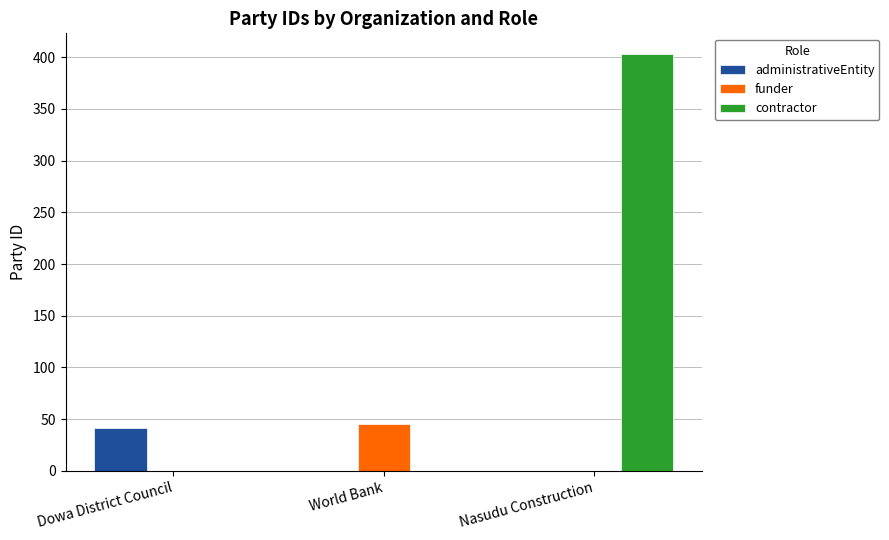

Which series changed the most between Dowa District Council and Nasudu Construction?

contractor